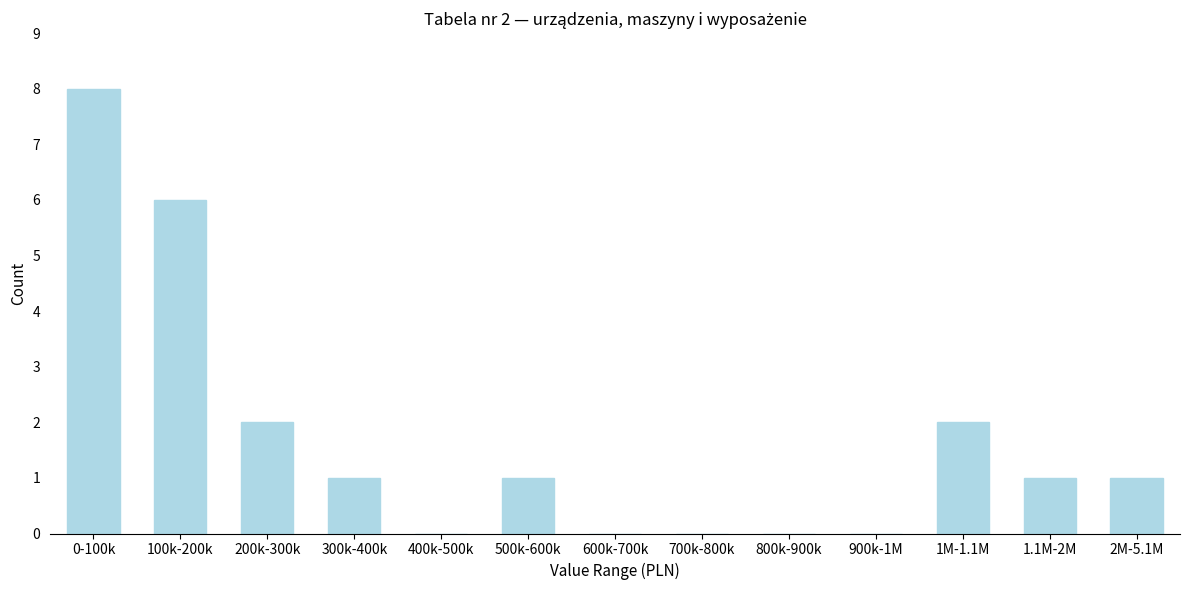

Reading left to right, what are all the values shown in this chart?

0-100k=8	100k-200k=6	200k-300k=2	300k-400k=1	400k-500k=0	500k-600k=1	600k-700k=0	700k-800k=0	800k-900k=0	900k-1M=0	1M-1.1M=2	1.1M-2M=1	2M-5.1M=1